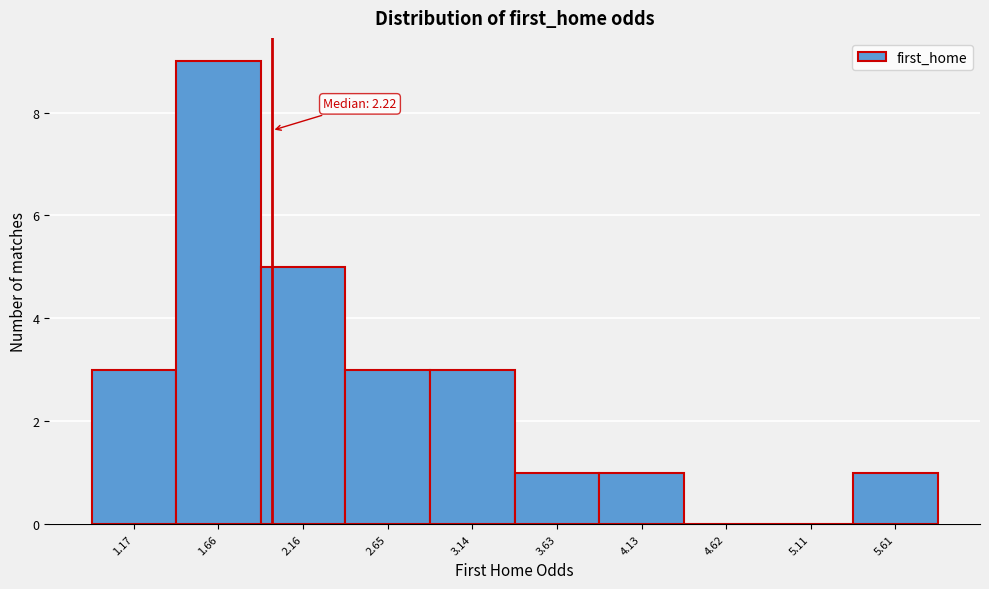

Reading right to left, transcribe all the data shown in this chart.

5.61=1	5.11=0	4.62=0	4.13=1	3.63=1	3.14=3	2.65=3	2.16=5	1.66=9	1.17=3